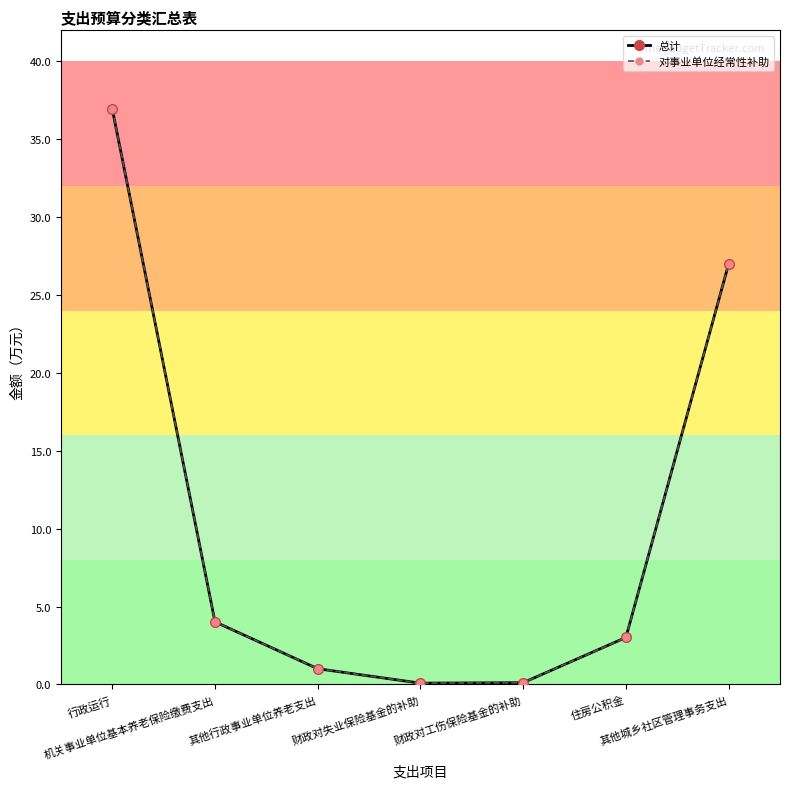

Which series has the largest total across all categories?

总计